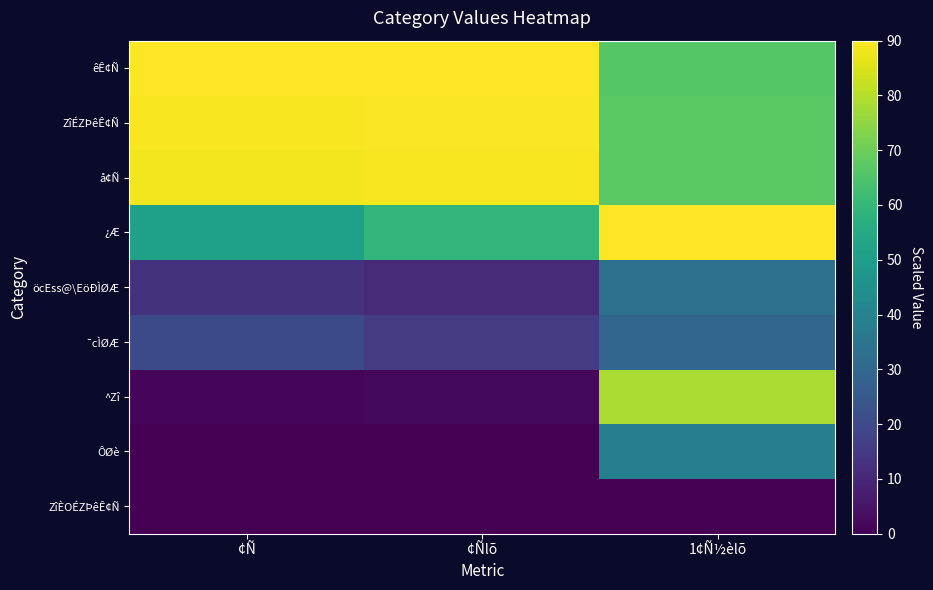

At how many categories does at least one series exceed 53?

3